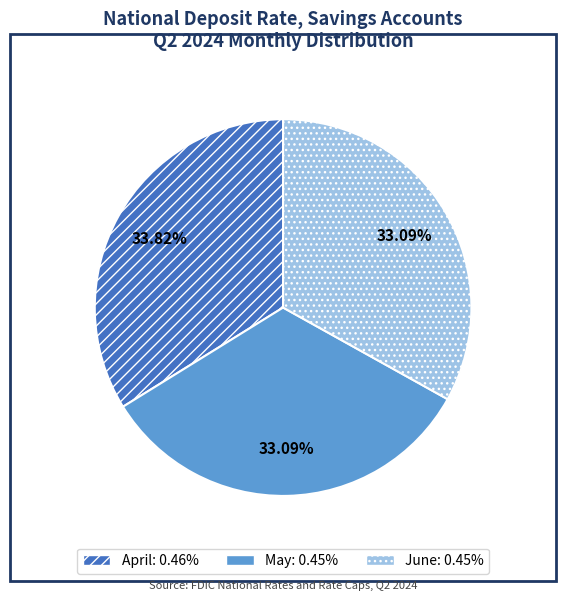

What portion of the pie excludes April?

66.2%